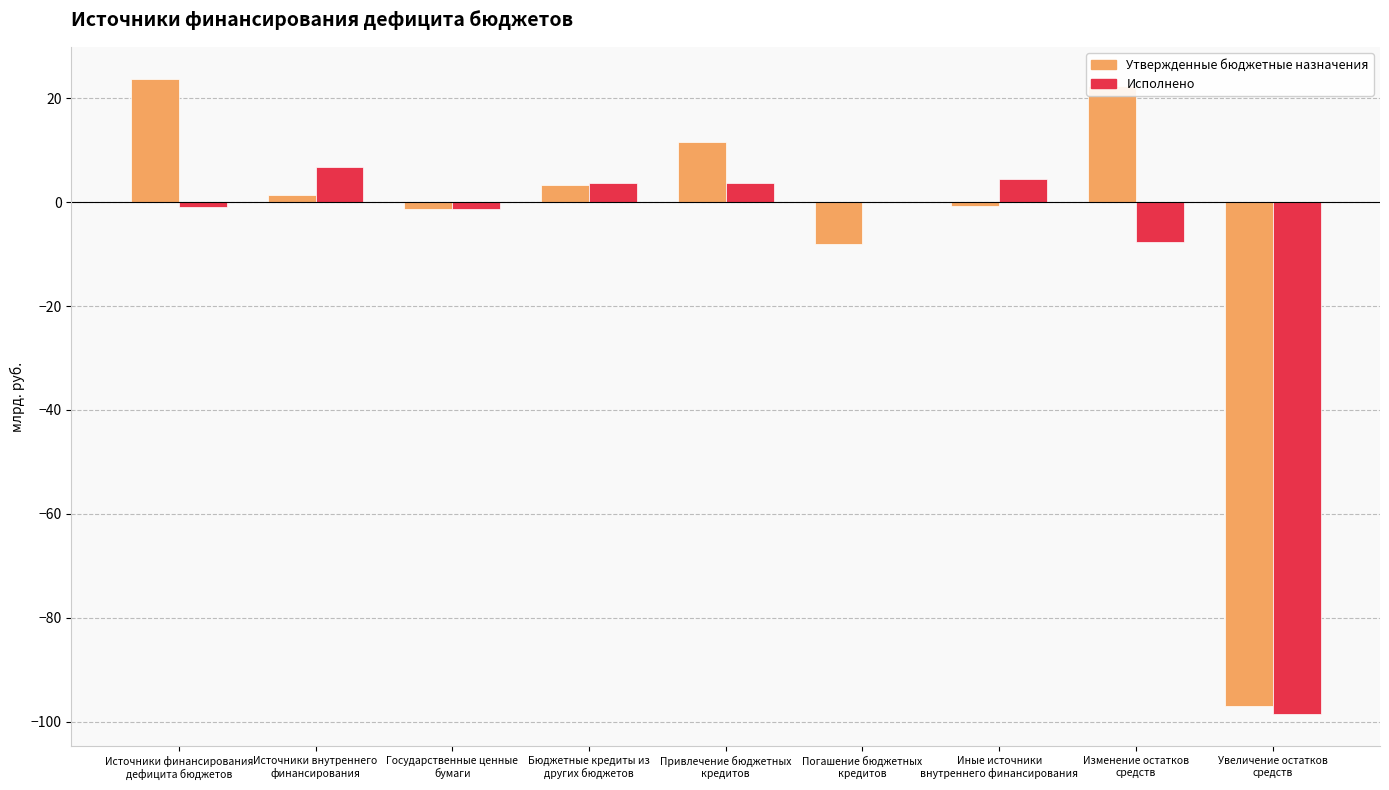

What is the maximum value shown in the chart?

23.8